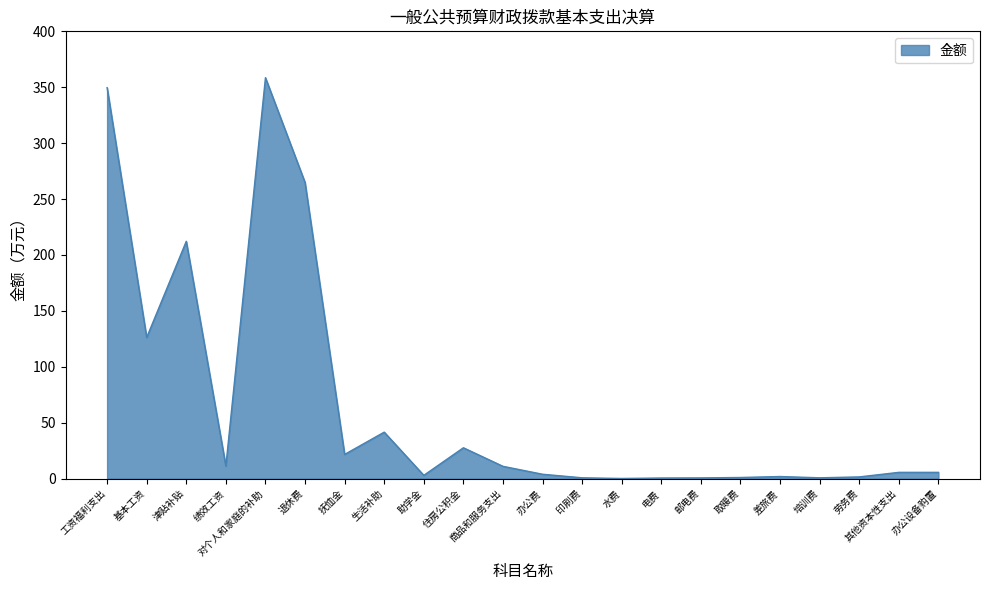

What is the greatest value displayed?

358.5